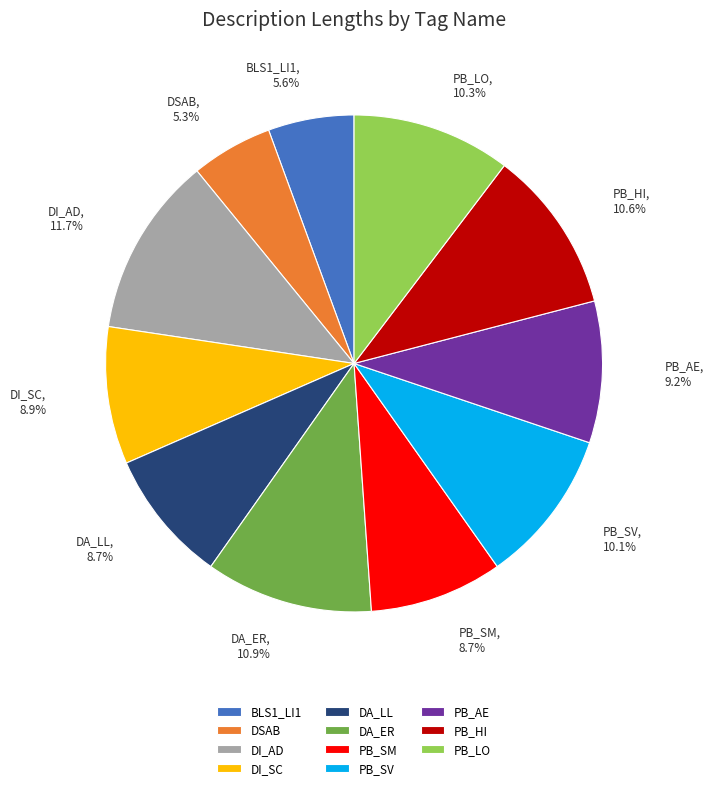

Which slice is the largest?

DI_AD